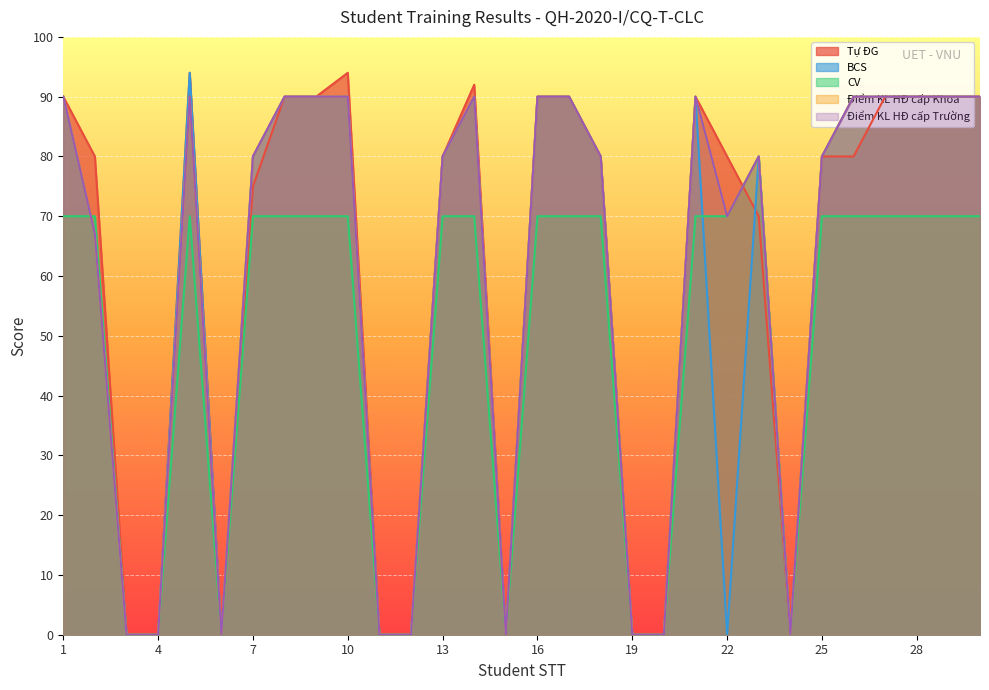

At which label does Tự ĐG reach its minimum?

3